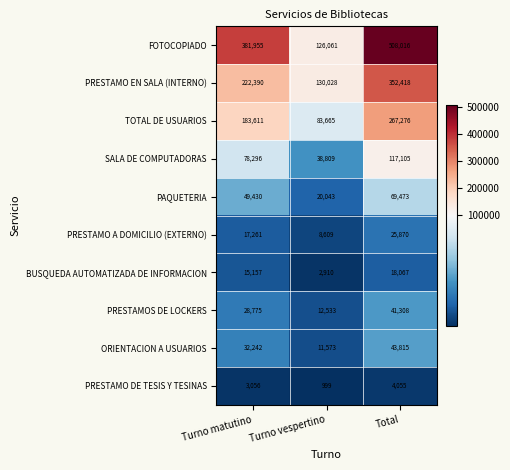

Reading right to left, list all the values displayed in this chart.

FOTOCOPIADO: Total=508016	Turno vespertino=126061	Turno matutino=381955
PRESTAMO EN SALA (INTERNO): Total=352418	Turno vespertino=130028	Turno matutino=222390
TOTAL DE USUARIOS: Total=267276	Turno vespertino=83665	Turno matutino=183611
SALA DE COMPUTADORAS: Total=117105	Turno vespertino=38809	Turno matutino=78296
PAQUETERIA: Total=69473	Turno vespertino=20043	Turno matutino=49430
PRESTAMO A DOMICILIO (EXTERNO): Total=25870	Turno vespertino=8609	Turno matutino=17261
BUSQUEDA AUTOMATIZADA DE INFORMACION: Total=18067	Turno vespertino=2910	Turno matutino=15157
PRESTAMOS DE LOCKERS: Total=41308	Turno vespertino=12533	Turno matutino=28775
ORIENTACION A USUARIOS: Total=43815	Turno vespertino=11573	Turno matutino=32242
PRESTAMO DE TESIS Y TESINAS: Total=4055	Turno vespertino=999	Turno matutino=3056